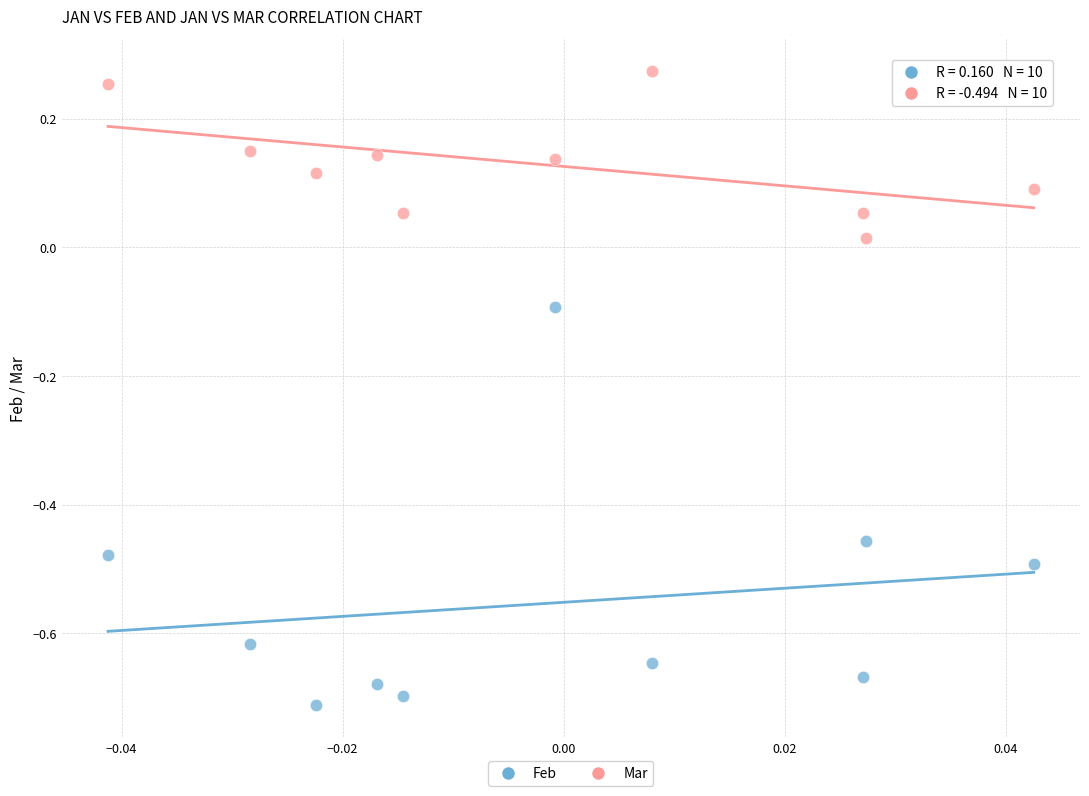

Which series contains the lowest Y value?

Feb